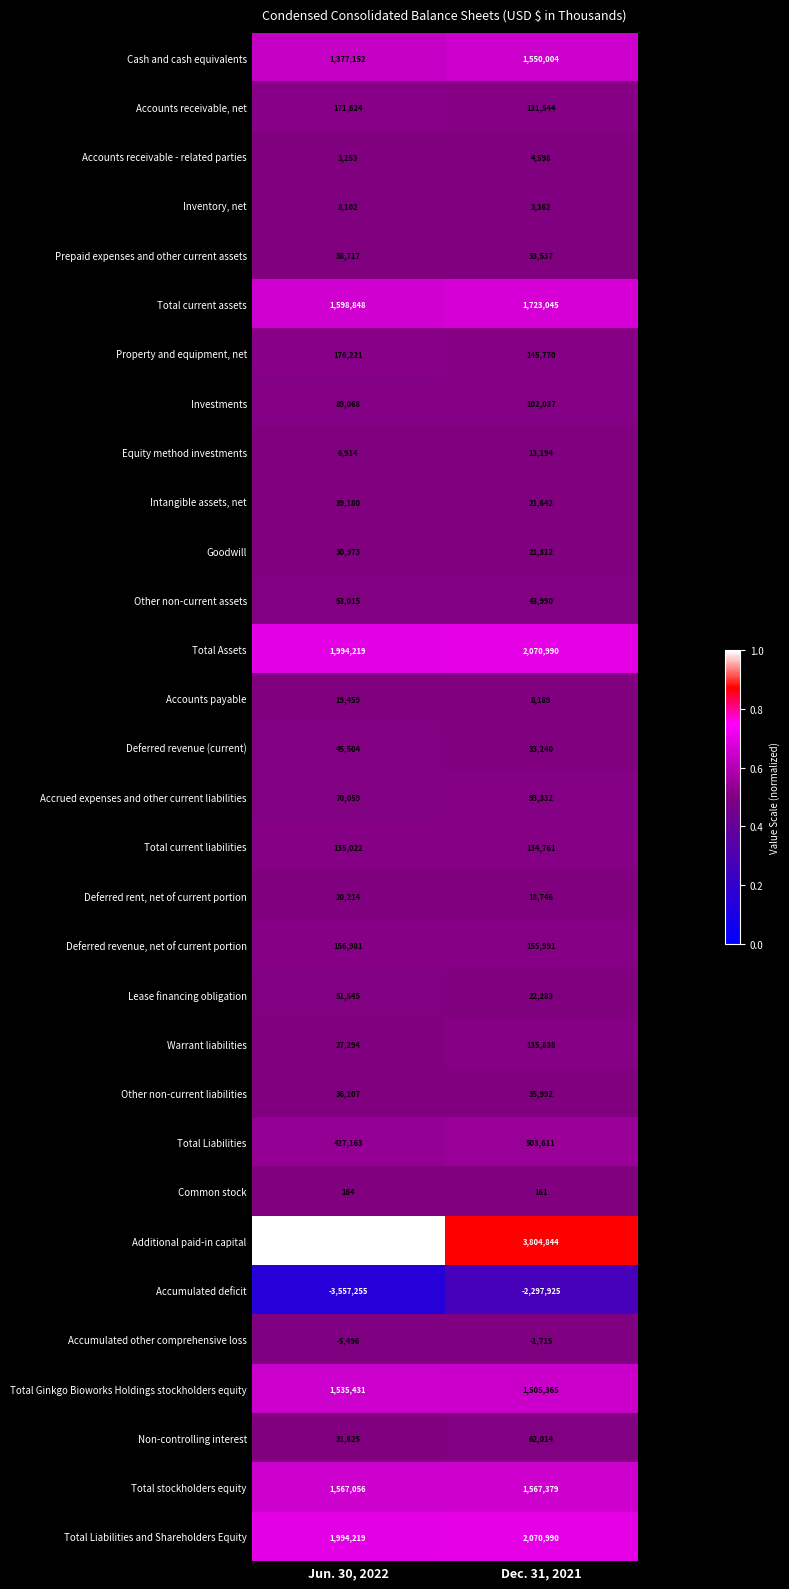

Rank the categories by Accumulated other comprehensive loss value from lowest to highest.

Jun. 30, 2022, Dec. 31, 2021